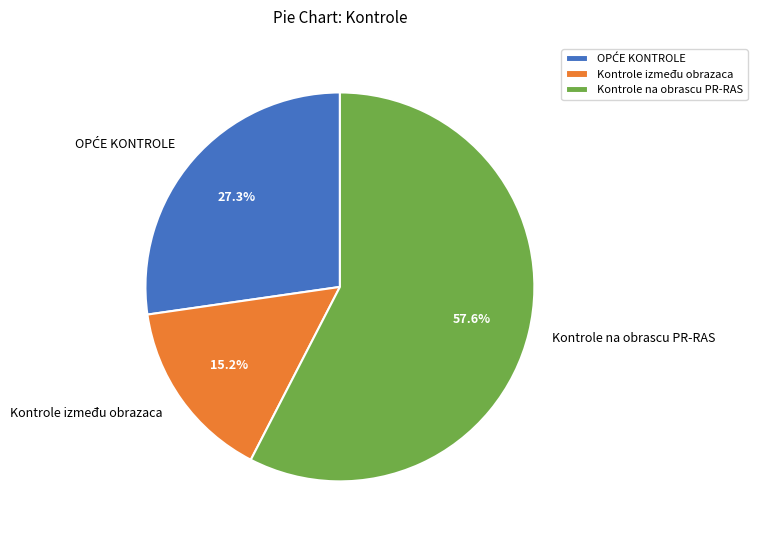

What is the ratio of the value at Kontrole između obrazaca to the value at Kontrole na obrascu PR-RAS?

0.3